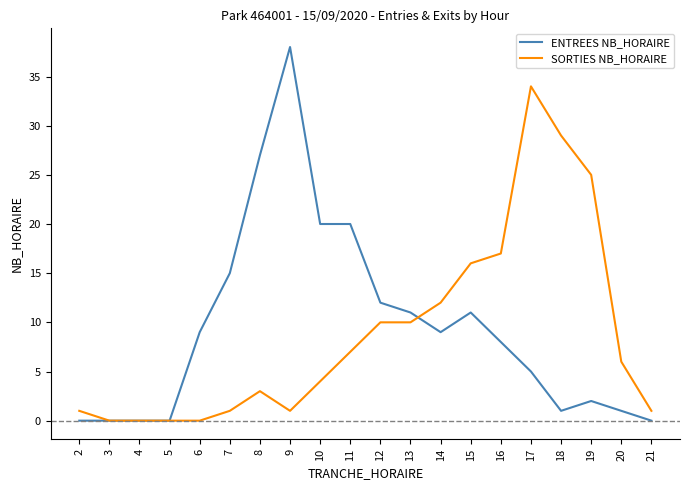

Does the chart have visible grid lines?

No